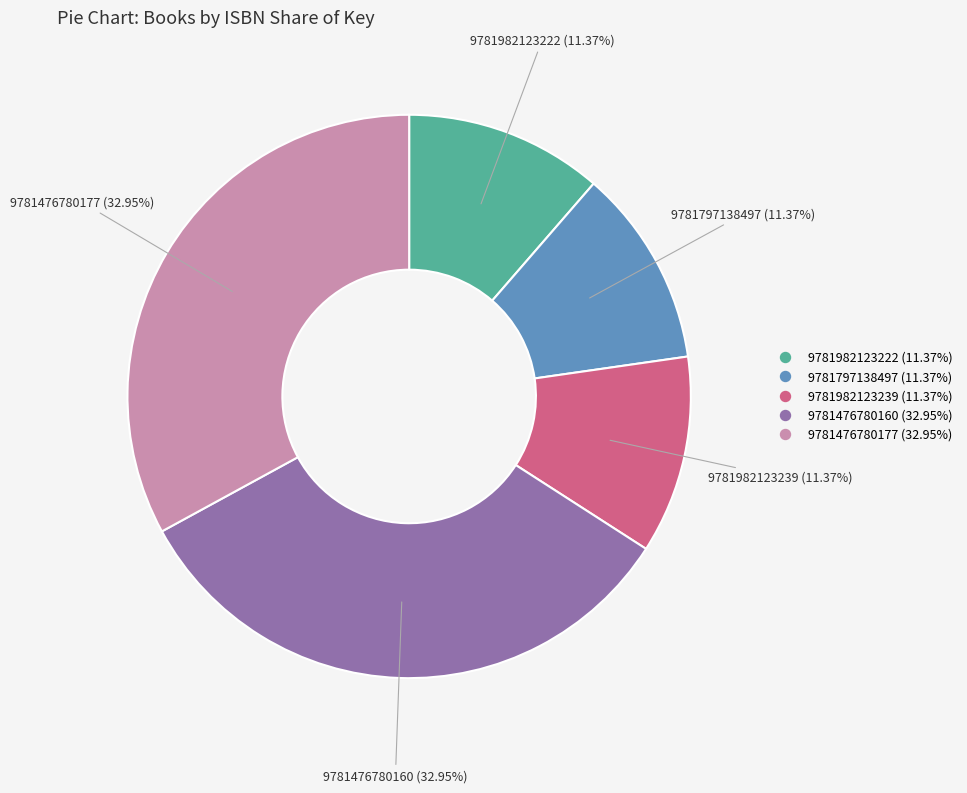

Is the sum of 9781476780160 and 9781982123222 greater than half?

No